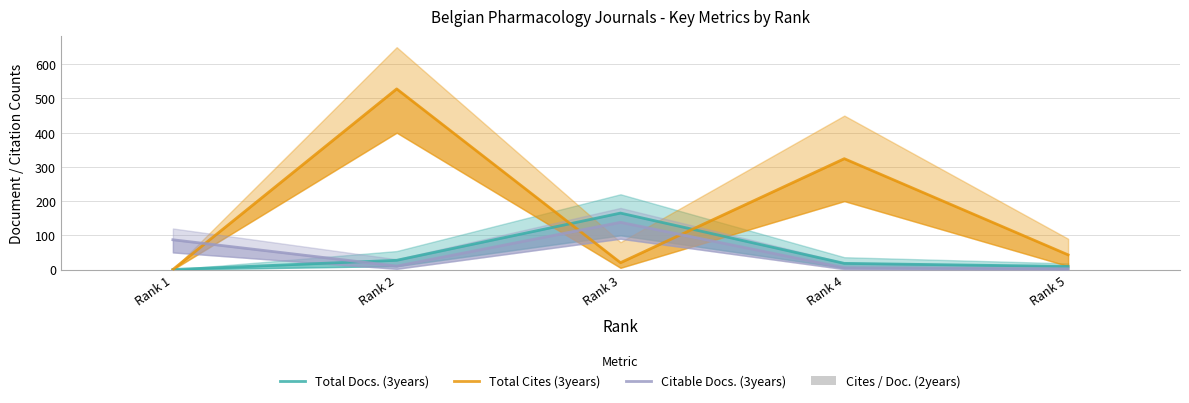

What is the total value across all series at Rank 4?

347